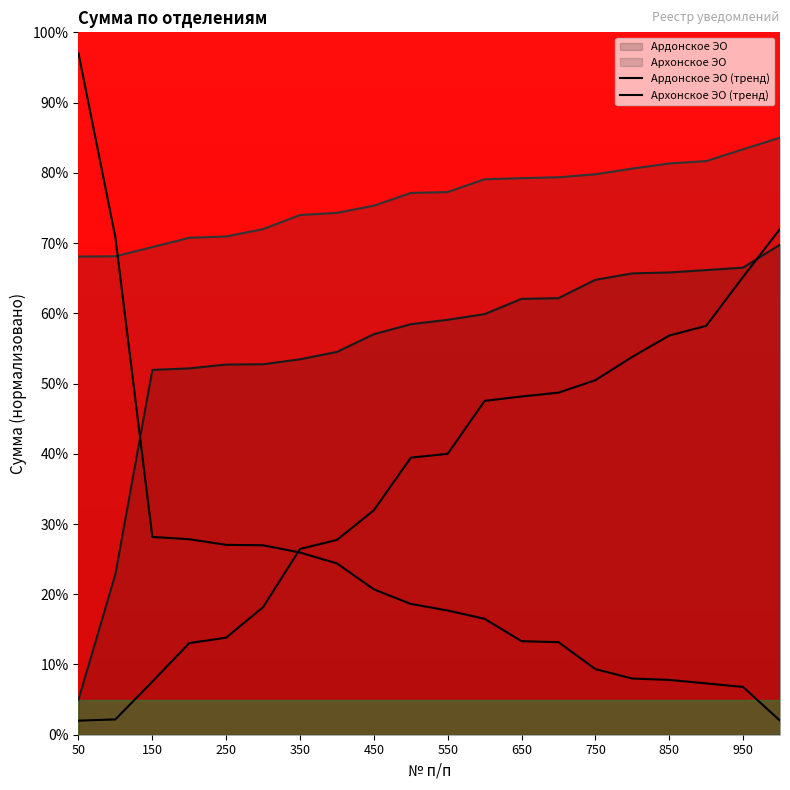

Reading left to right, transcribe all the data shown in this chart.

Ардонское ЭО: 5.0	22.9	51.9	52.2	52.7	52.7	53.4	54.5	57.0	58.4	59.1	59.9	62.1	62.2	64.8	65.7	65.8	66.1	66.5	69.8
Архонское ЭО: 2.0	2.2	7.6	13.0	13.8	18.2	26.5	27.7	32.0	39.4	40.0	47.5	48.2	48.7	50.5	53.8	56.8	58.2	65.2	72.0